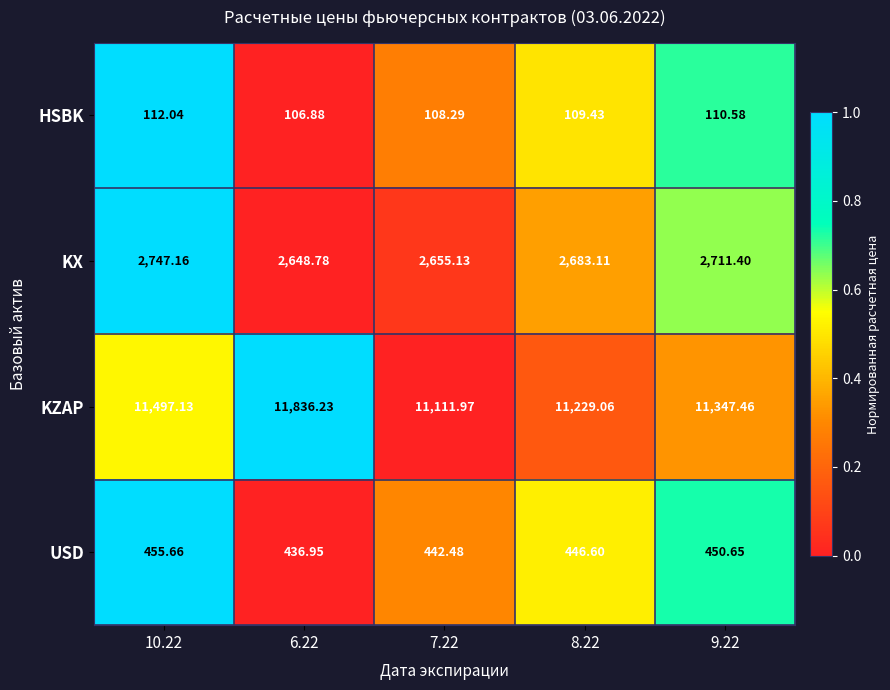

Count the number of categories in the chart.

5